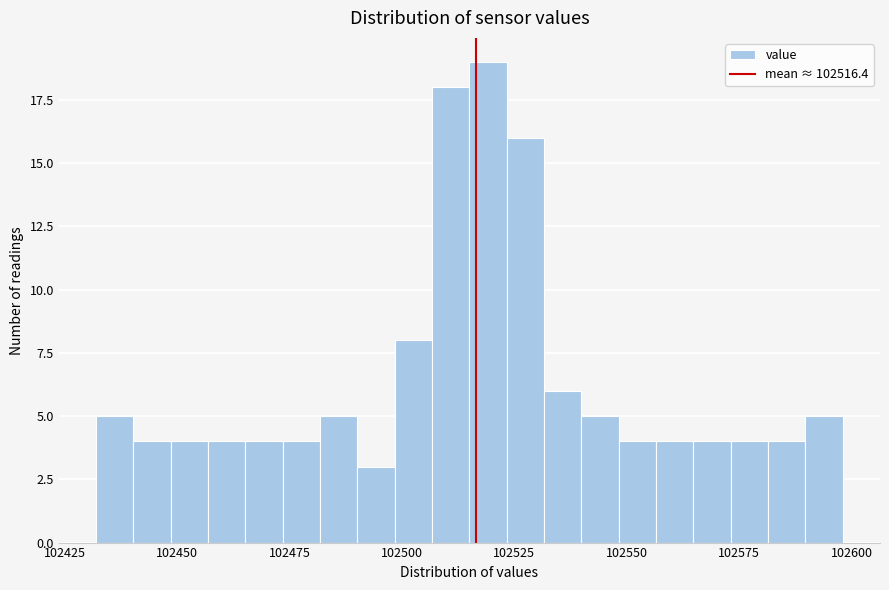

Read against the x-axis, roughly where is the centre of the tallest bar?

102520